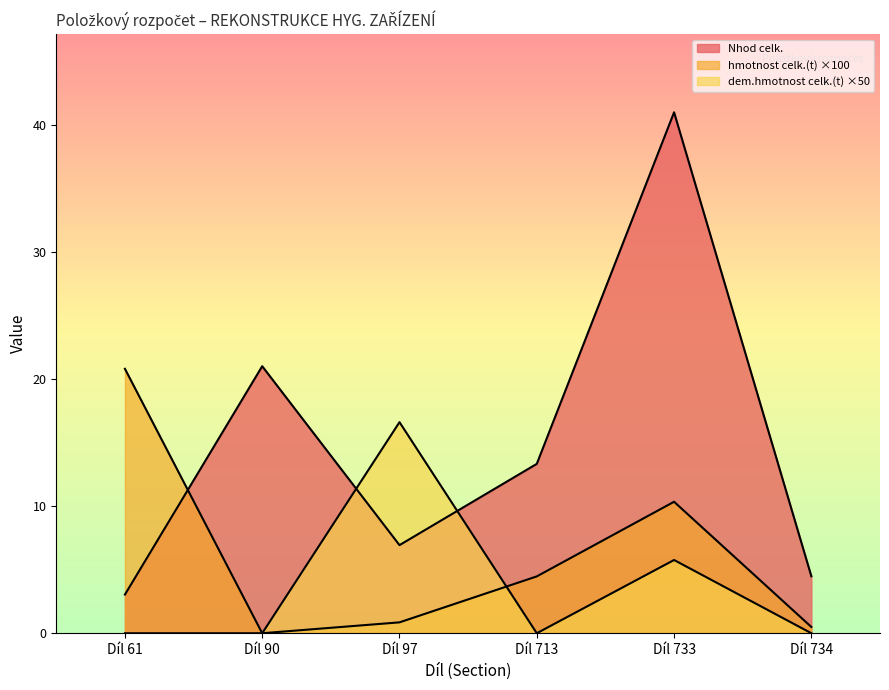

True or false: hmotnost celk.(t) has a value of 20.8 at Díl 61.

True